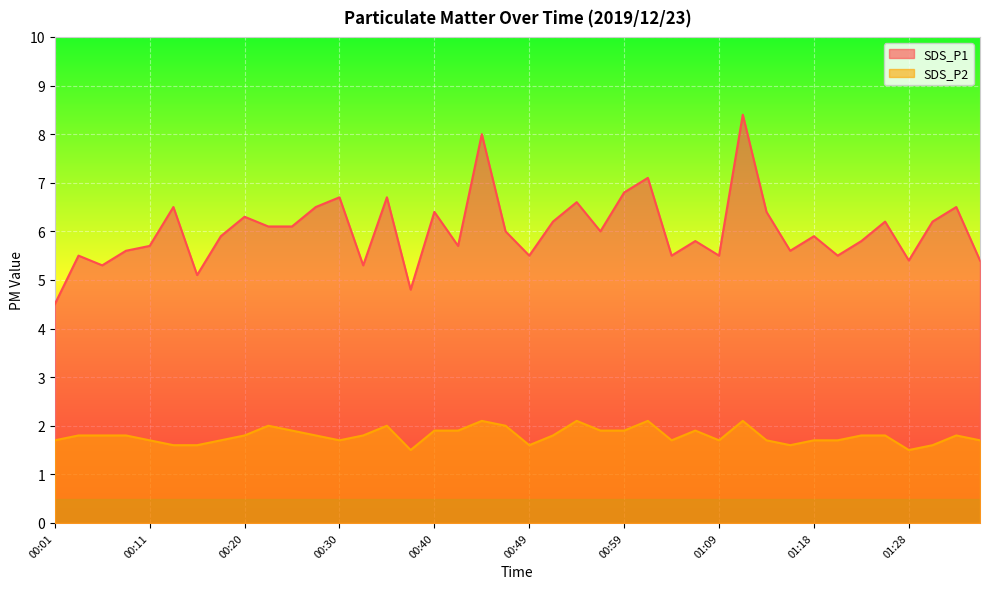

Where is the first local maximum for SDS_P2?

00:23